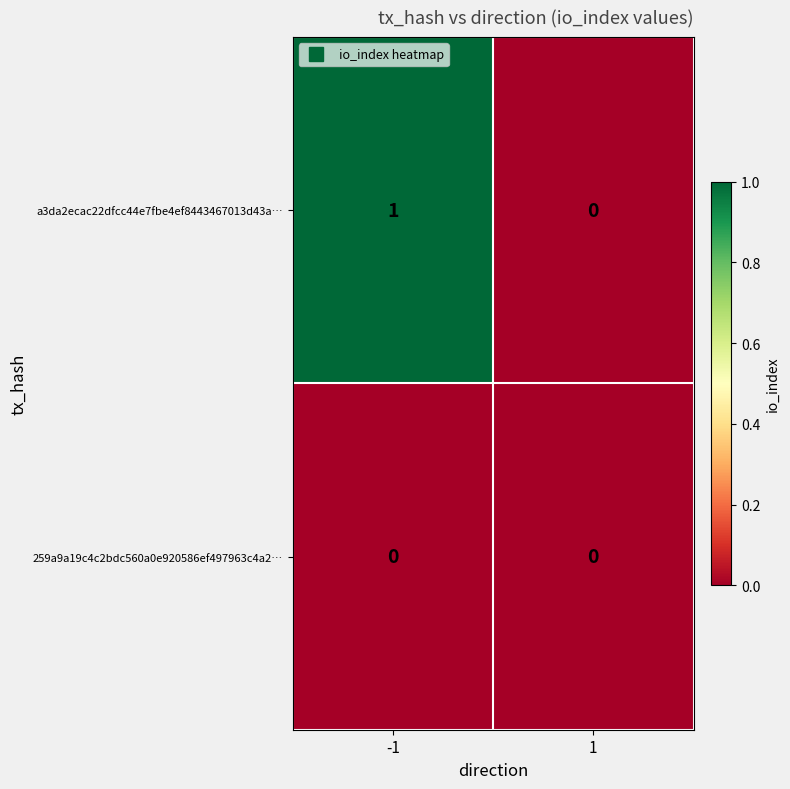

Rank the series by their maximum value, from lowest to highest.

259a9a19c4c2bdc560a0e920586ef497963c4a2…, a3da2ecac22dfcc44e7fbe4ef8443467013d43a…